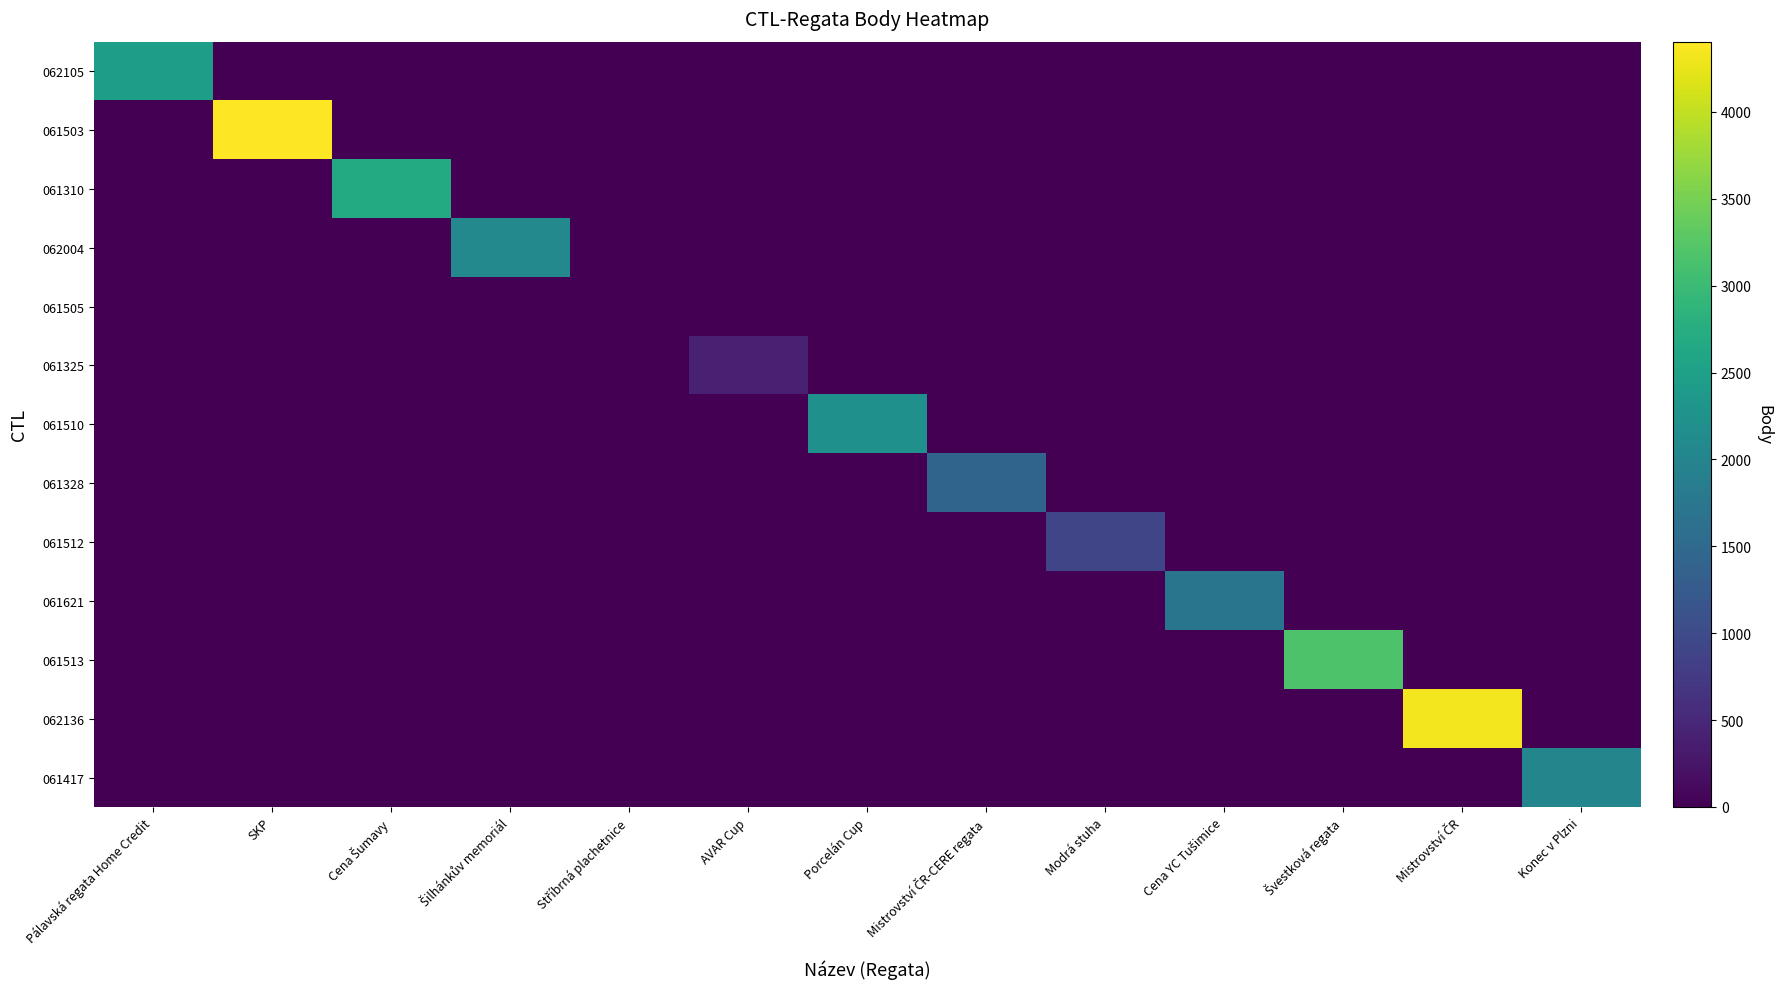

How many series are shown in this chart?

13